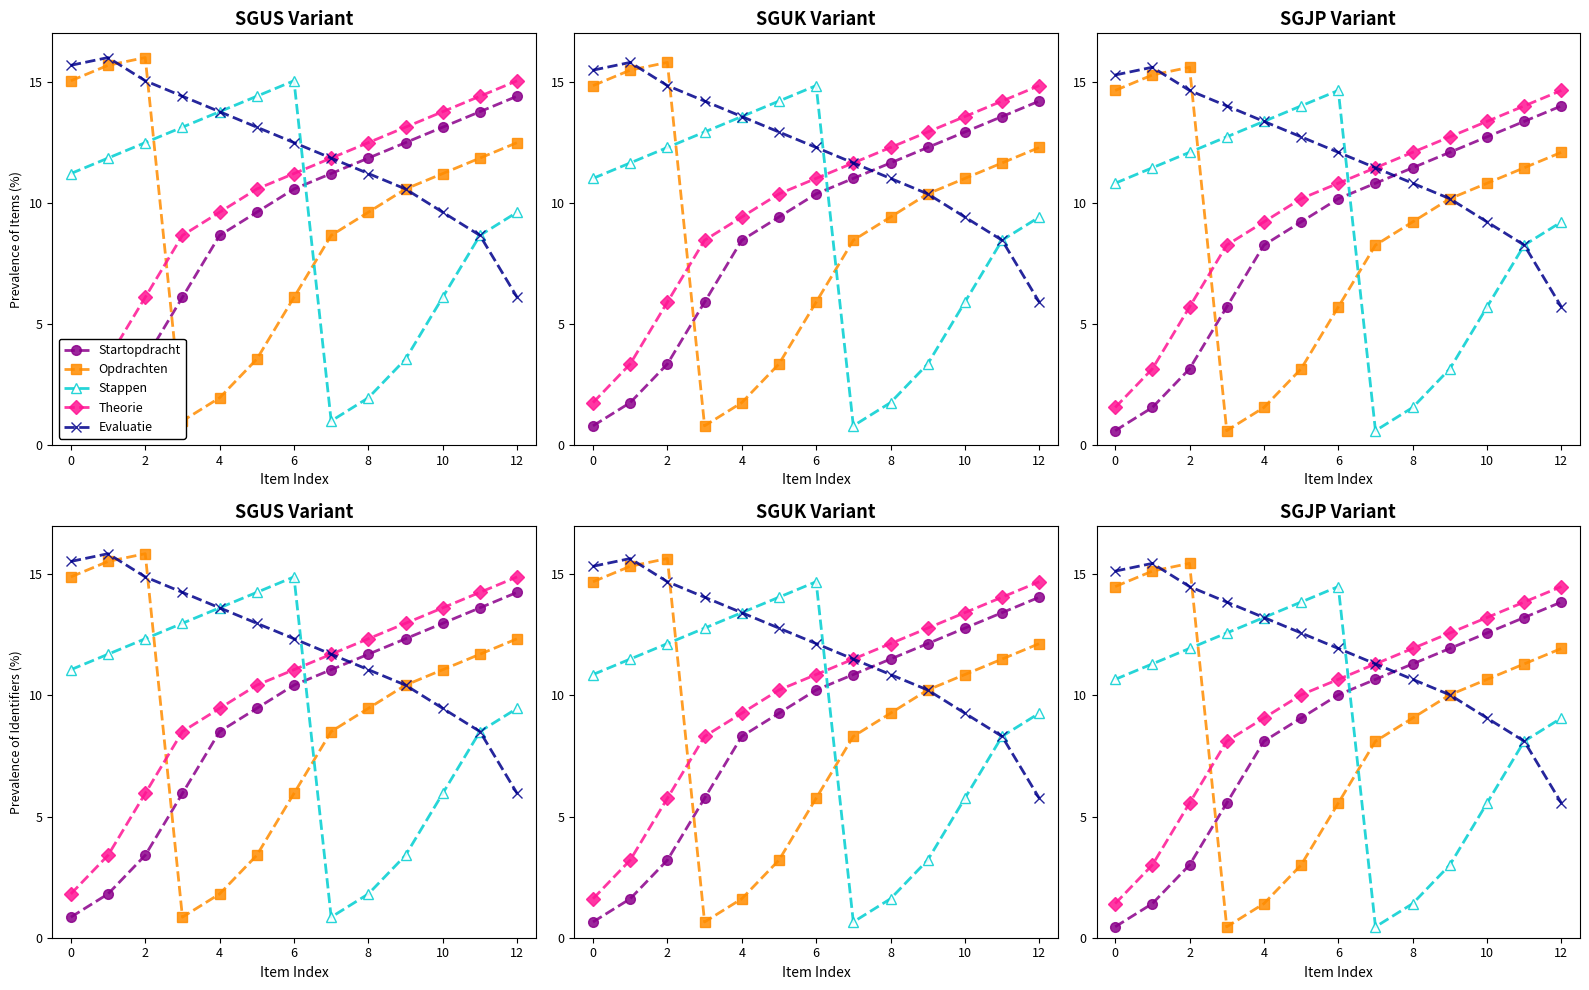

Which series has the largest total across all categories?

Evaluatie